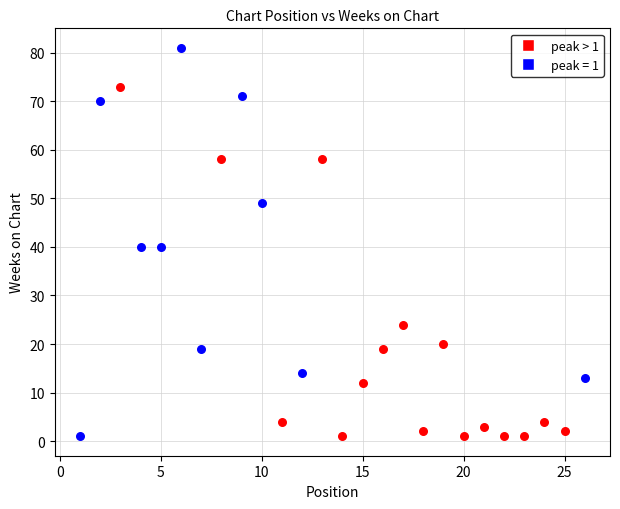

Which series has the largest Y range (max minus min)?

peak = 1